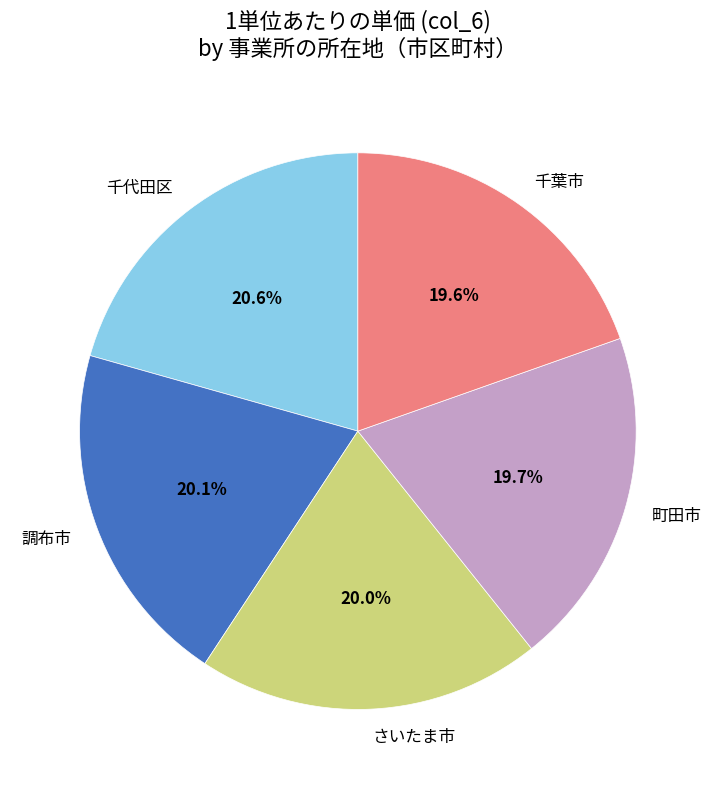

Combined, do 千葉市 and 千代田区 account for over 50%?

No